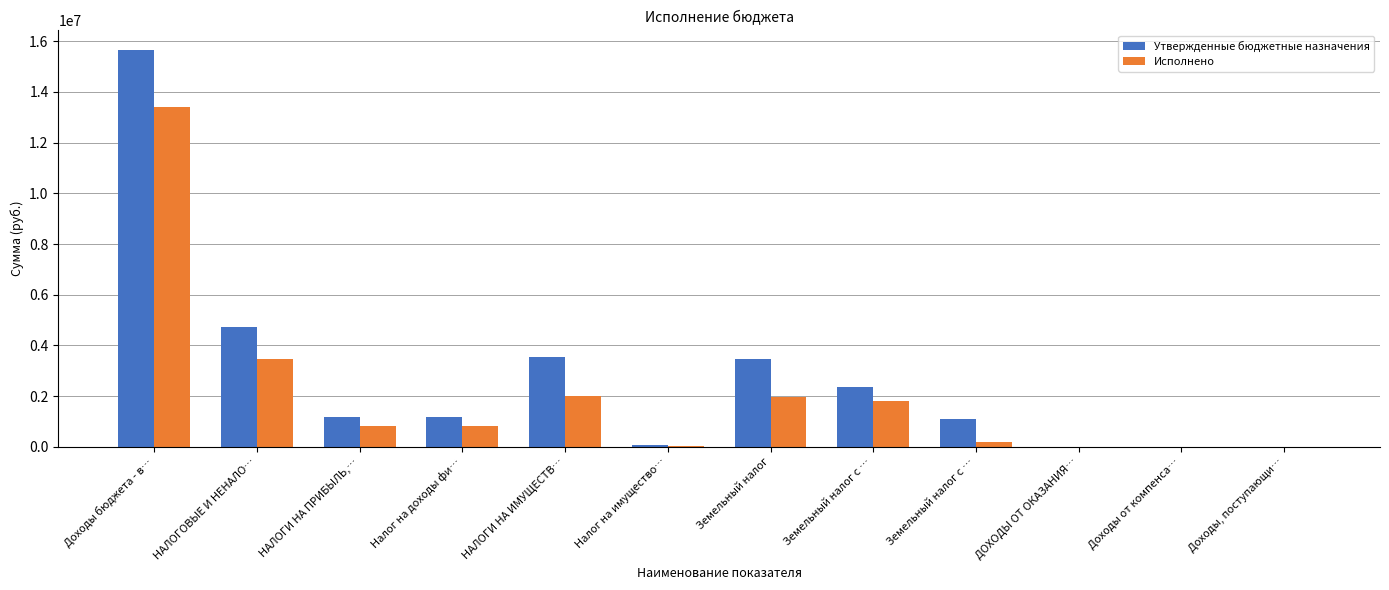

How many series are shown in this chart?

2